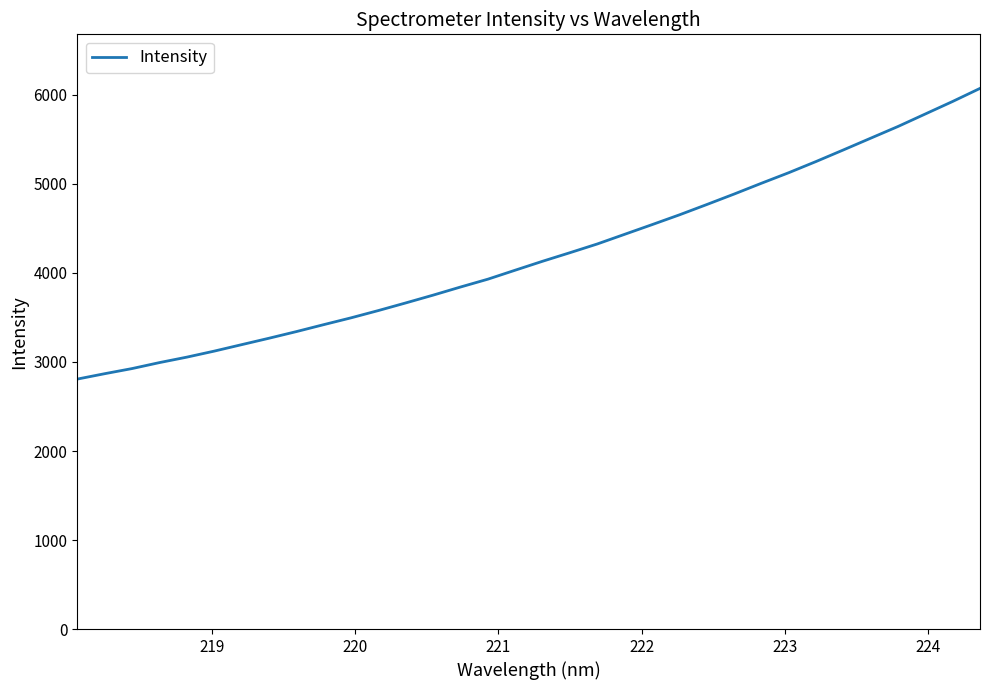

What is the difference between the maximum and minimum values?

3265.6